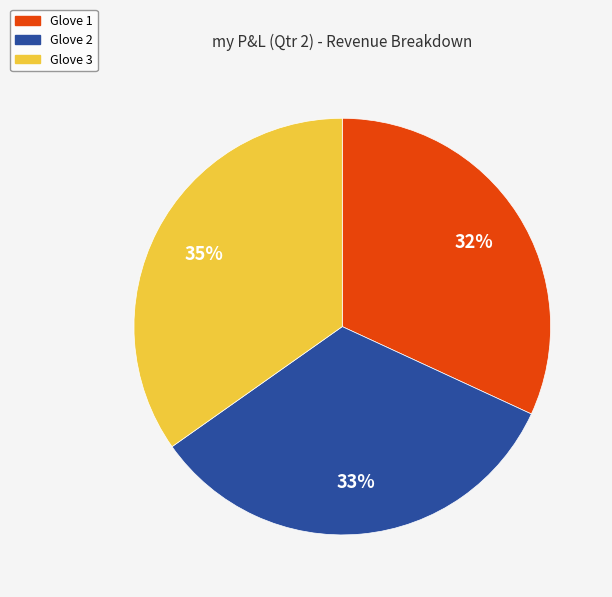

Between Glove 3 and Glove 1, which is larger?

Glove 3